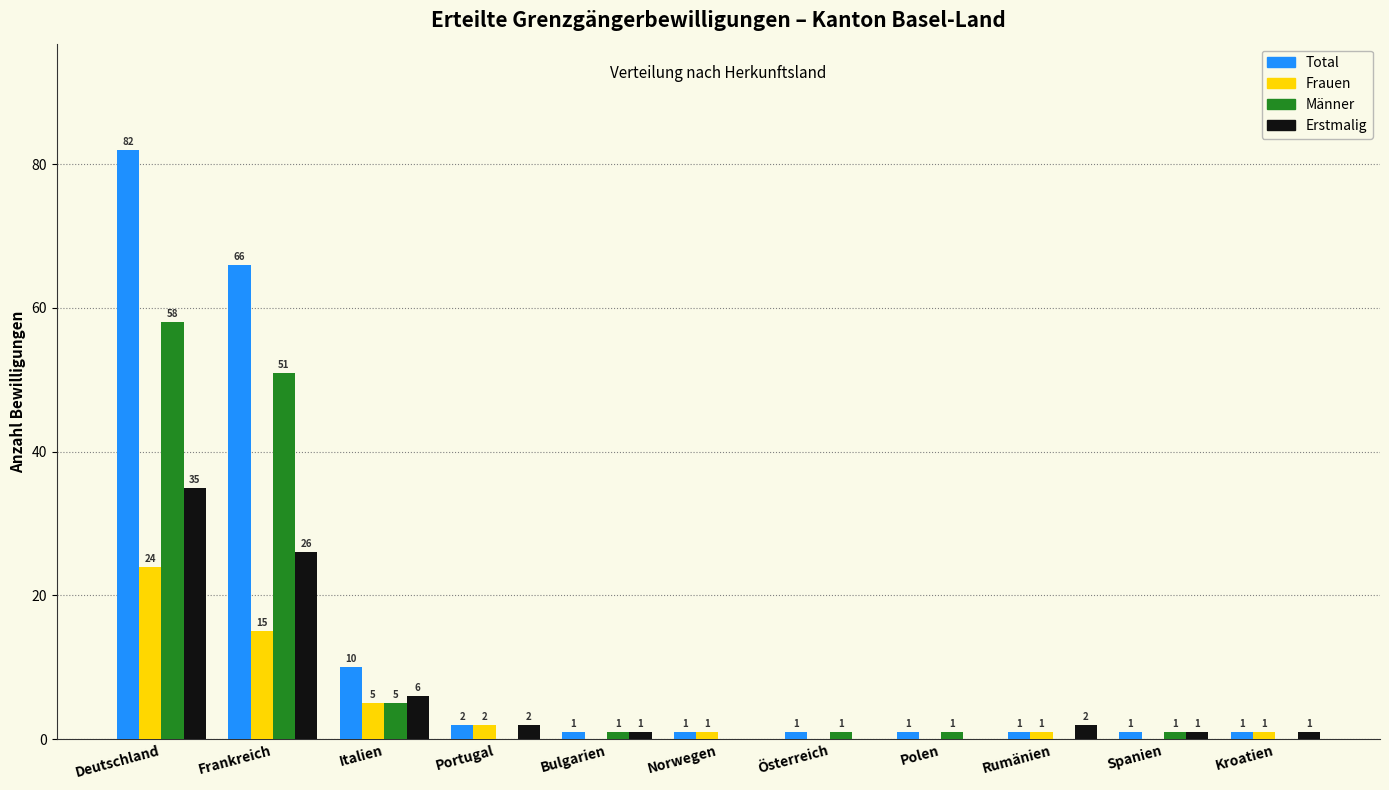

Reading left to right, transcribe all the data shown in this chart.

Total: Deutschland=82	Frankreich=66	Italien=10	Portugal=2	Bulgarien=1	Norwegen=1	Österreich=1	Polen=1	Rumänien=1	Spanien=1	Kroatien=1
Frauen: Deutschland=24	Frankreich=15	Italien=5	Portugal=2	Bulgarien=0	Norwegen=1	Österreich=0	Polen=0	Rumänien=1	Spanien=0	Kroatien=1
Männer: Deutschland=58	Frankreich=51	Italien=5	Portugal=0	Bulgarien=1	Norwegen=0	Österreich=1	Polen=1	Rumänien=0	Spanien=1	Kroatien=0
Erstmalig: Deutschland=35	Frankreich=26	Italien=6	Portugal=2	Bulgarien=1	Norwegen=0	Österreich=0	Polen=0	Rumänien=2	Spanien=1	Kroatien=1